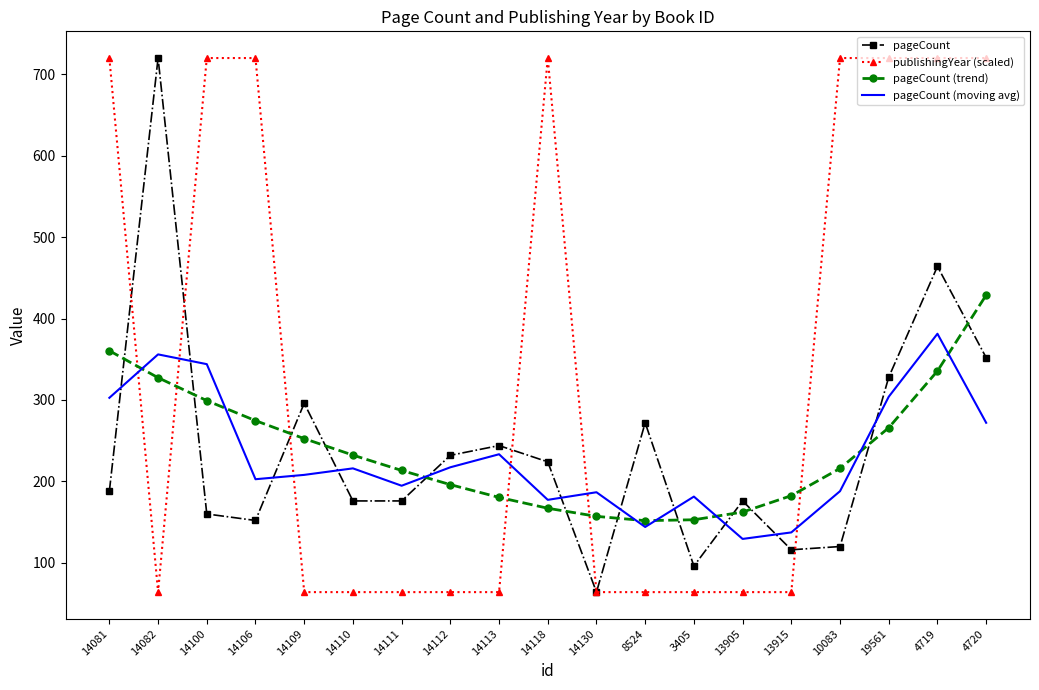

After their last crossing, which series has the higher values: pageCount (moving avg) or pageCount (trend)?

pageCount (trend)